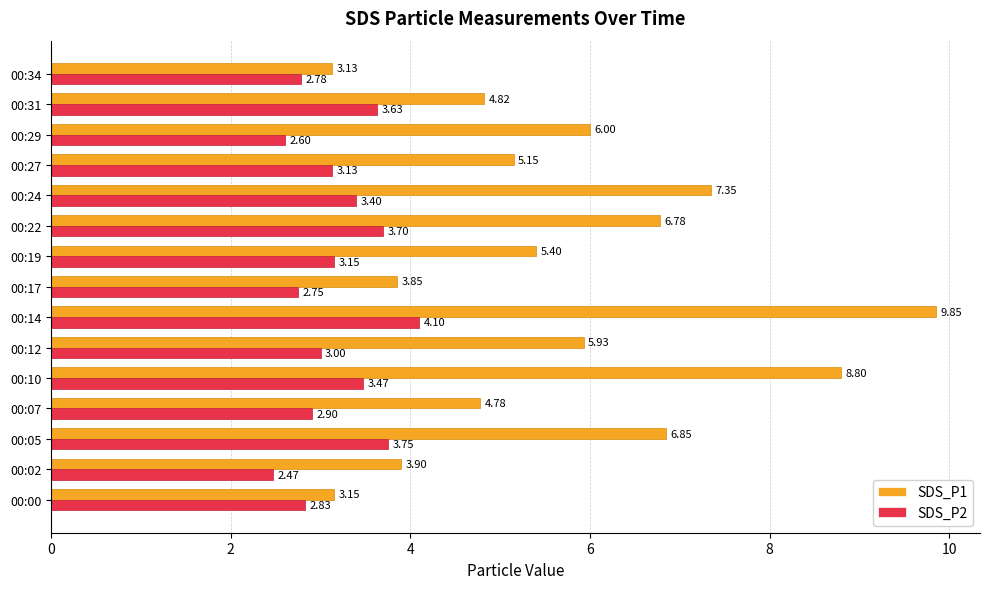

At how many categories does at least one series exceed 5?

9